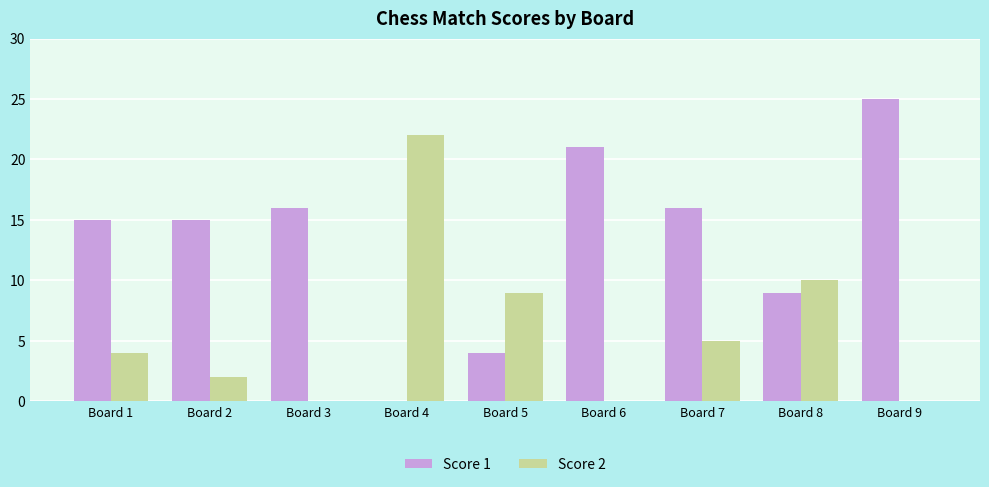

The value of Score 2 at Board 6 is -7. True or false?

False